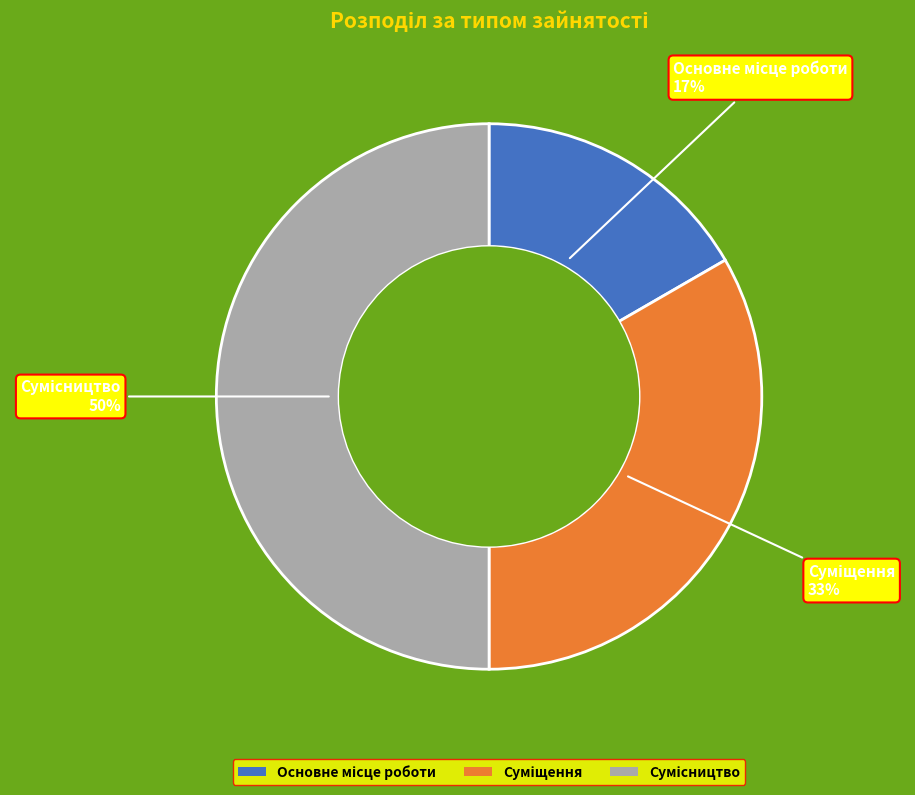

To the nearest percent, what is the difference between the largest and smallest slice percentages?

33%